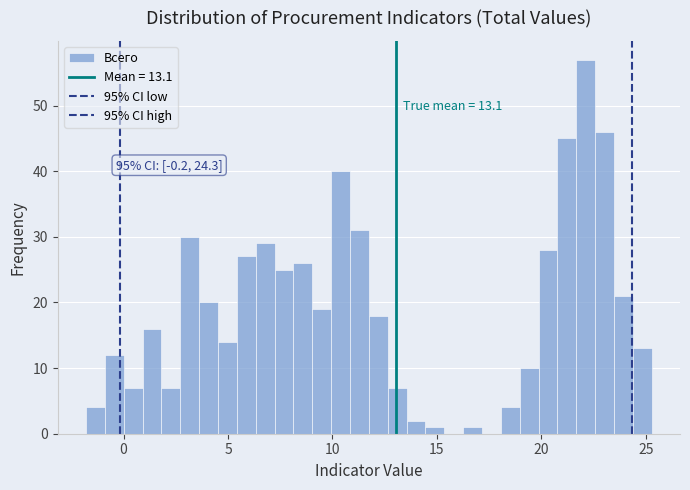

Read against the x-axis, roughly where is the centre of the tallest bar?

22.0